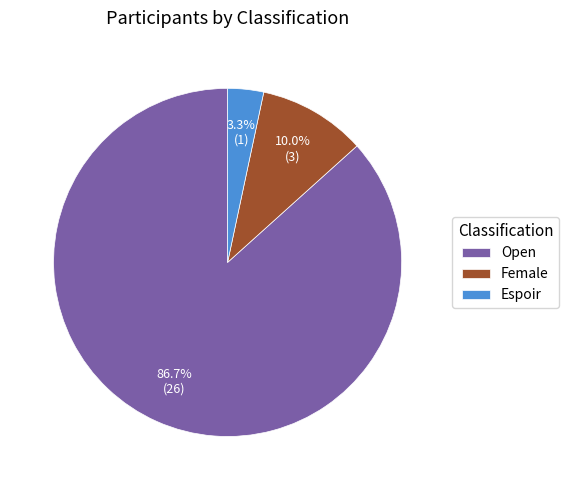

Which slice is the largest?

Open